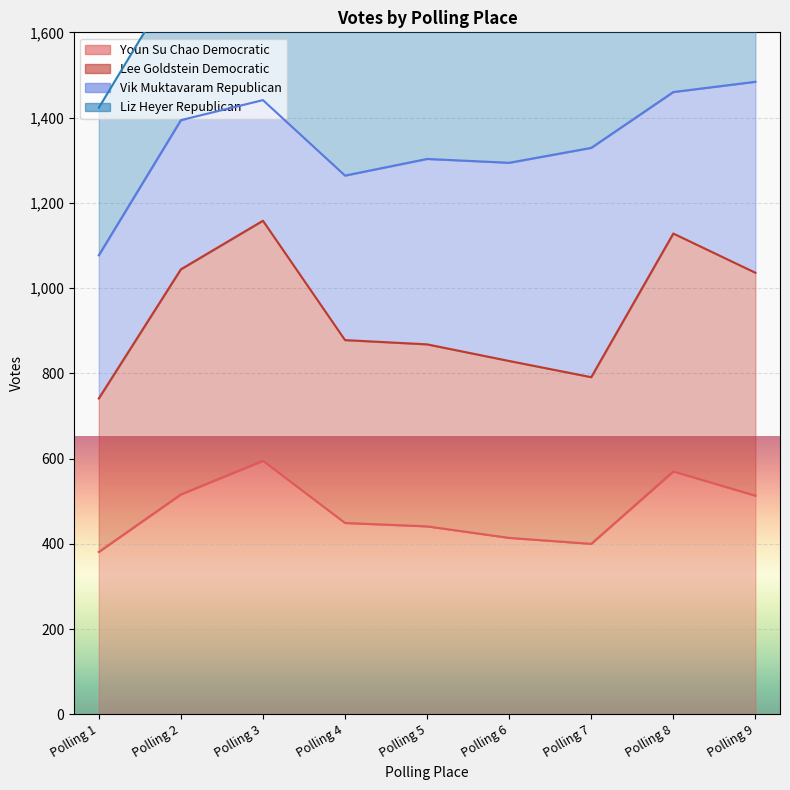

Which has a higher value, Polling 5 or Polling 4?

Polling 4